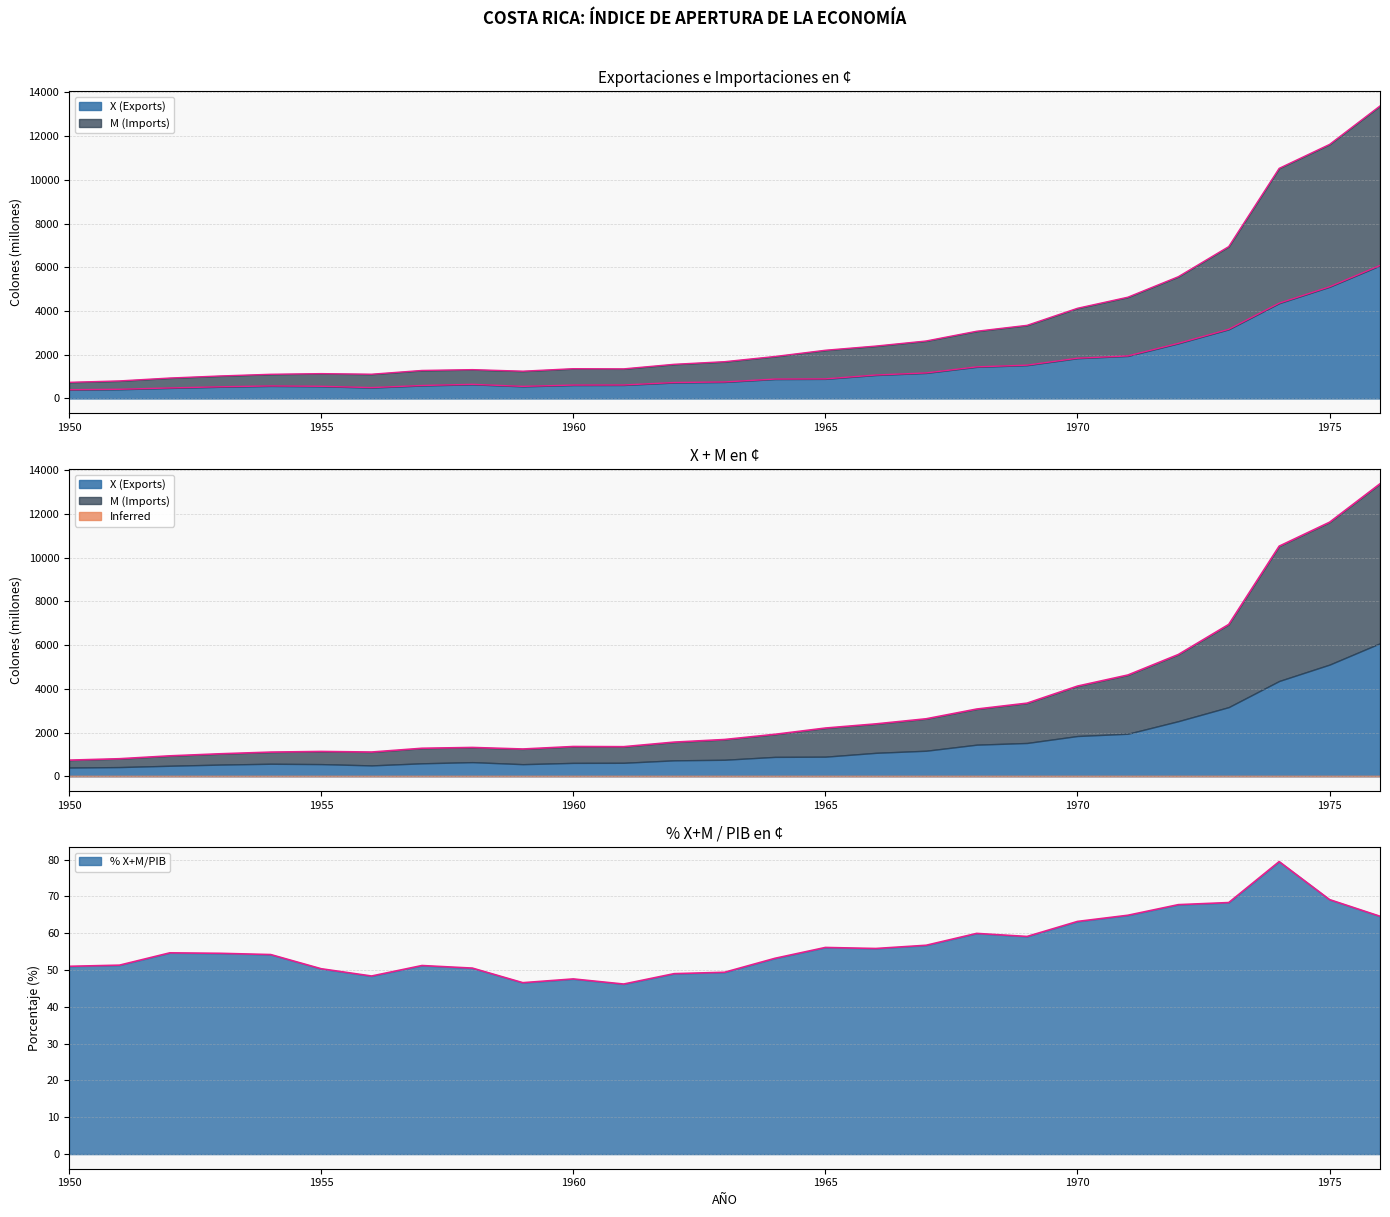

Between 1968 and 1958, which is larger?

1968